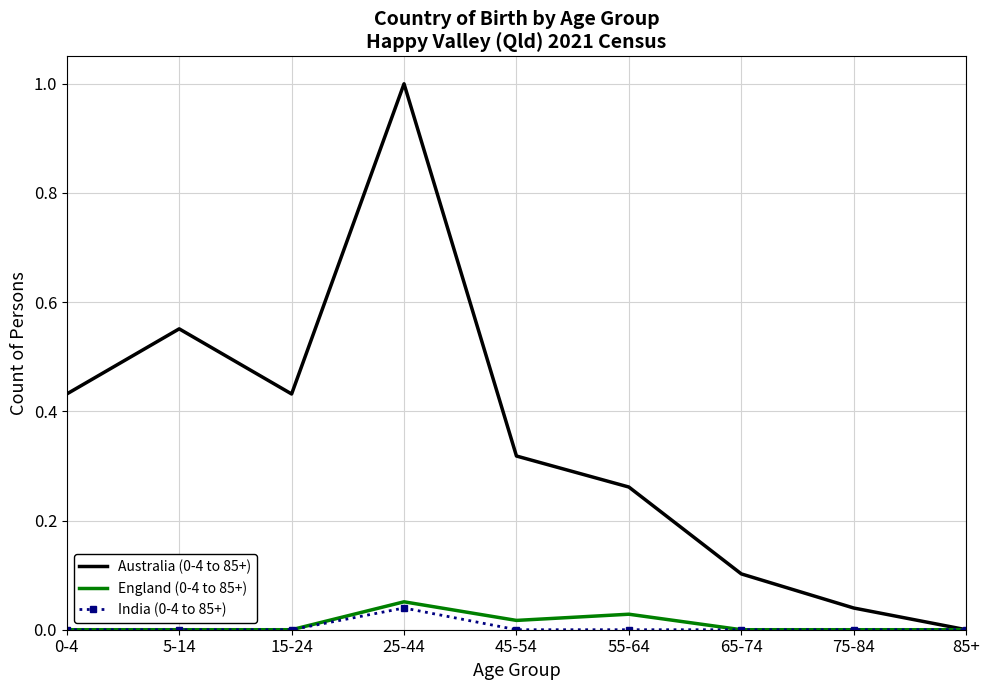

What is the maximum value for Australia (0-4 to 85+)?

1.0